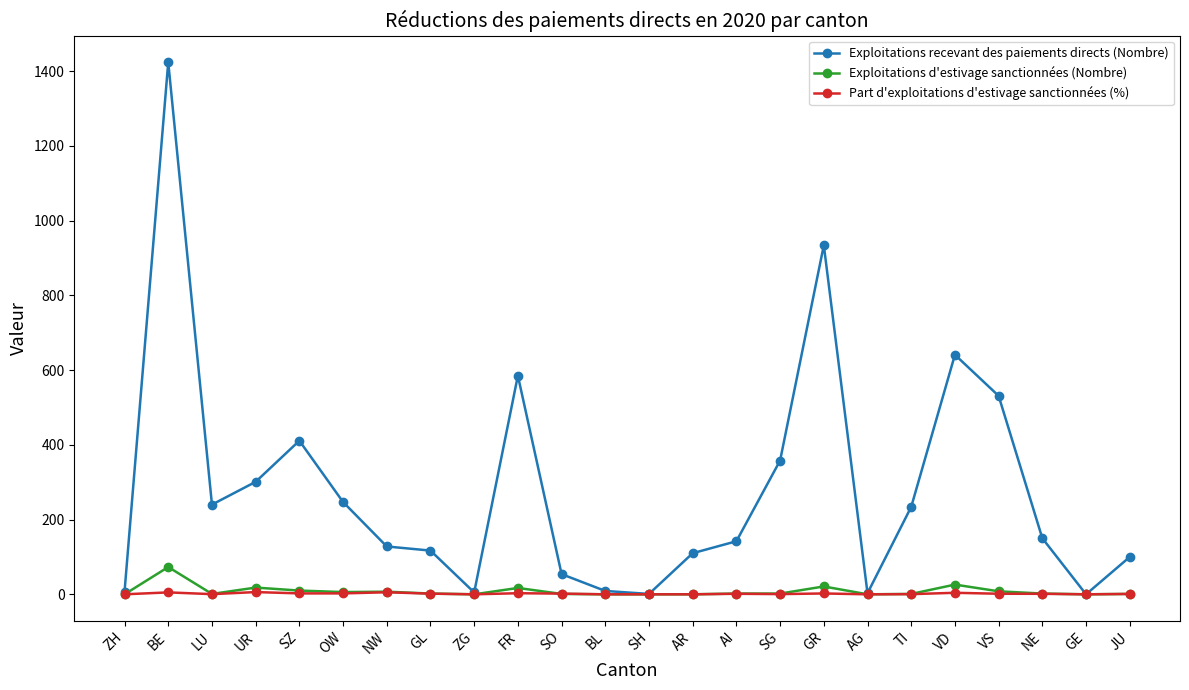

True or false: Exploitations d'estivage sanctionnées (Nombre) has more than 2 points higher than both neighbors.

True